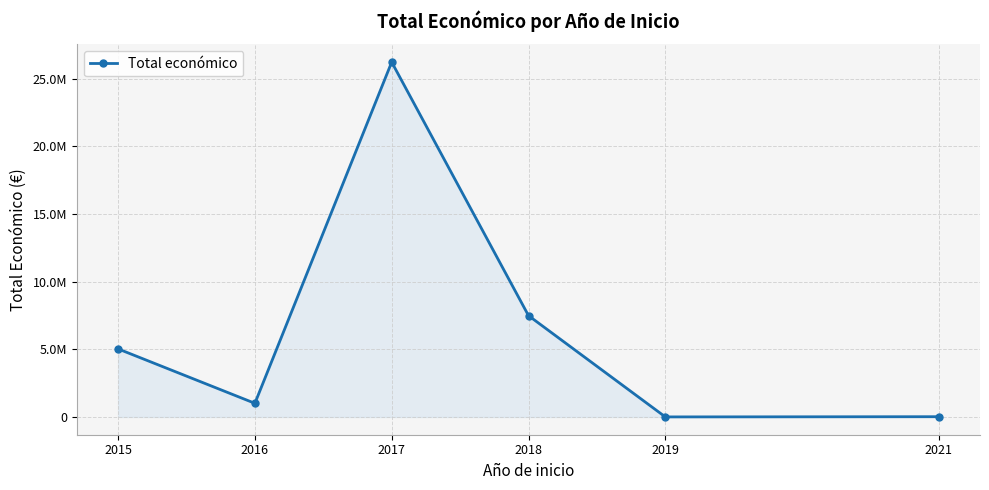

What is the difference between the maximum and minimum values?

26213959